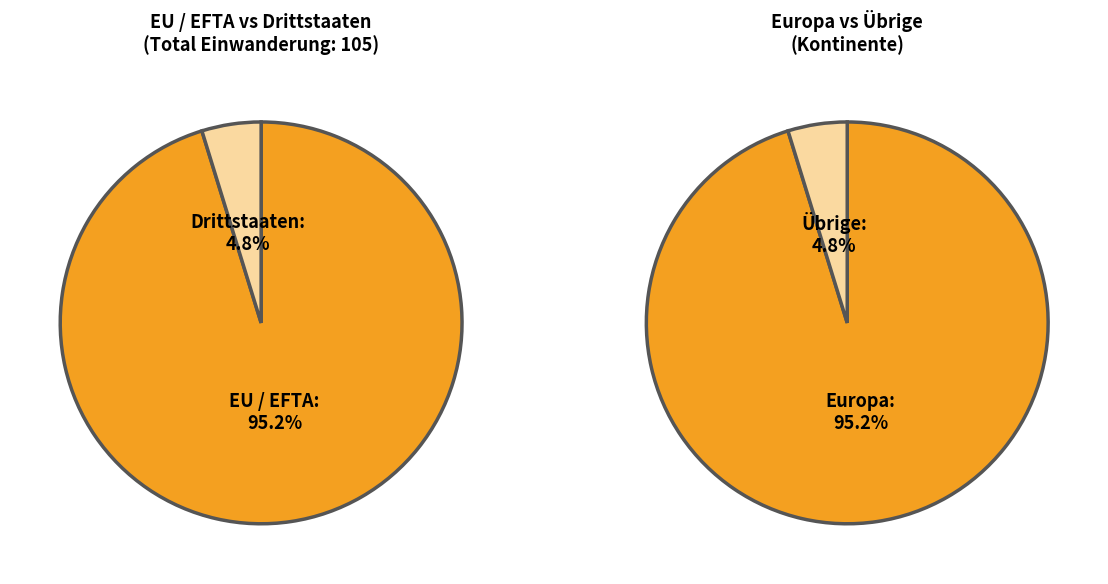

To the nearest percent, what is the combined percentage of Asien and Europa?

95%